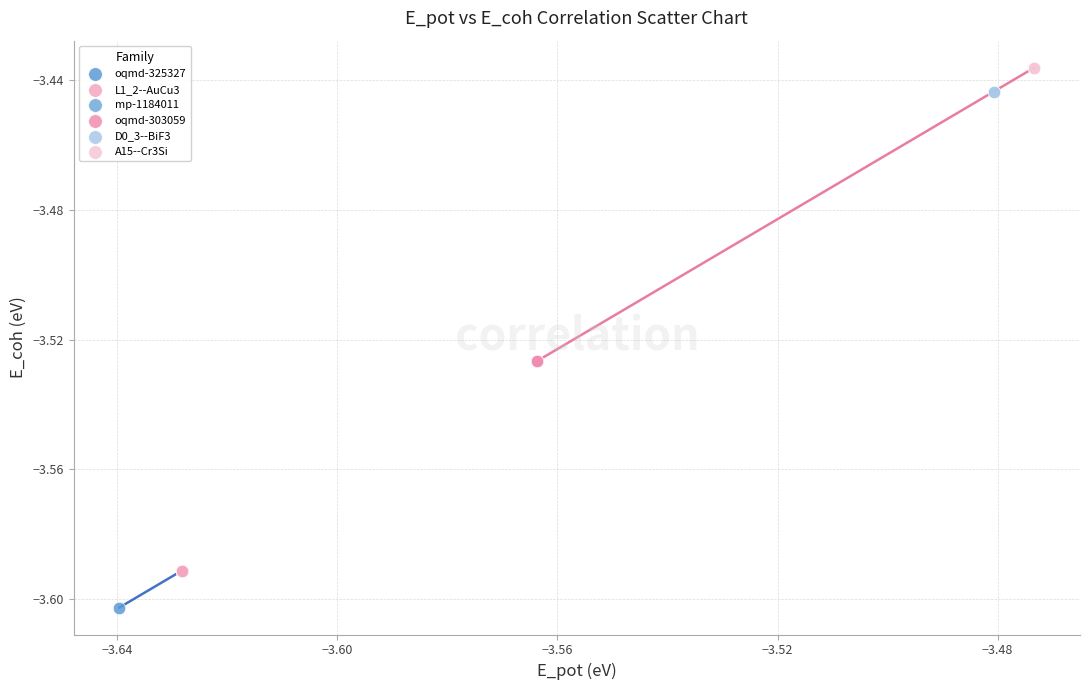

What are all the series names shown in the legend?

oqmd-325327, L1_2--AuCu3, mp-1184011, oqmd-303059, D0_3--BiF3, A15--Cr3Si